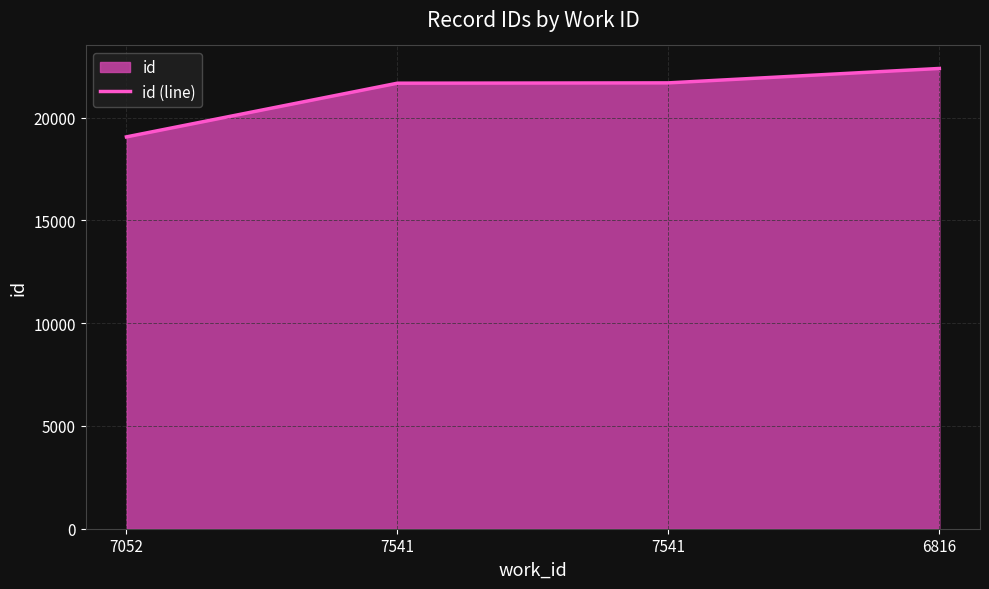

At which label is the value closest to 20723?

7541